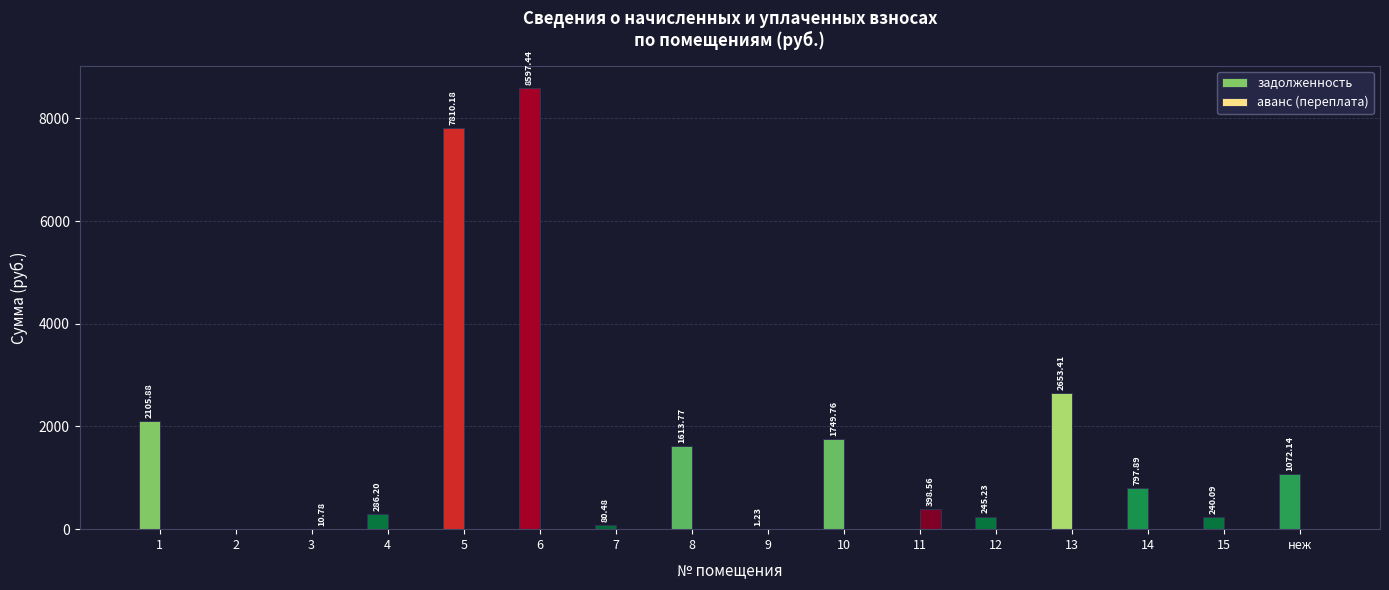

Which series changed the most between 2 and неж?

задолженность